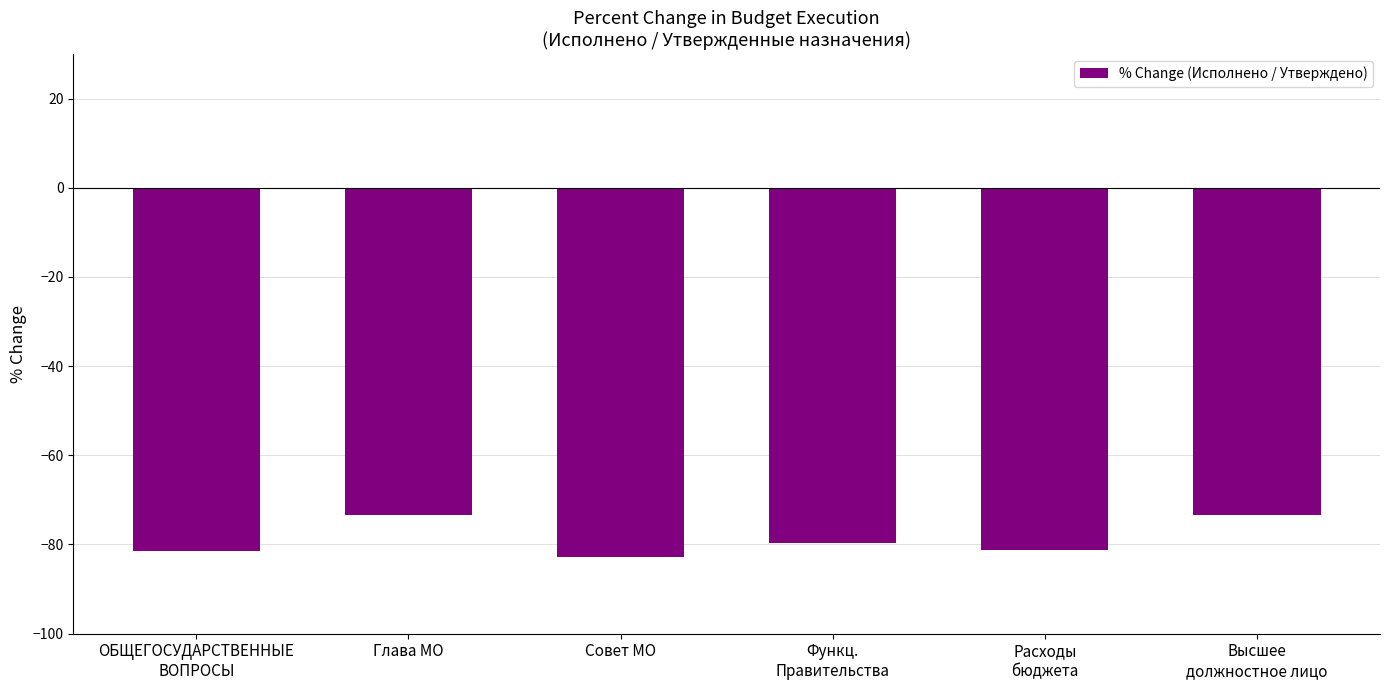

Which has a higher value, Расходы
бюджета or Совет МО?

Расходы
бюджета